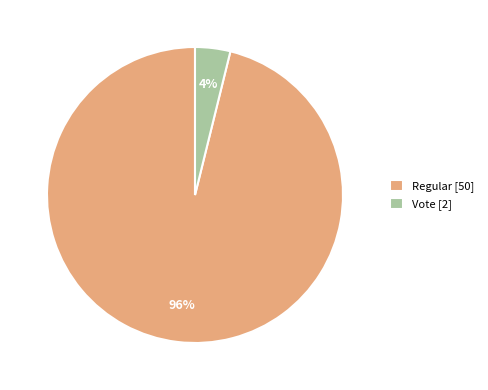

Is Regular the majority of the pie?

Yes